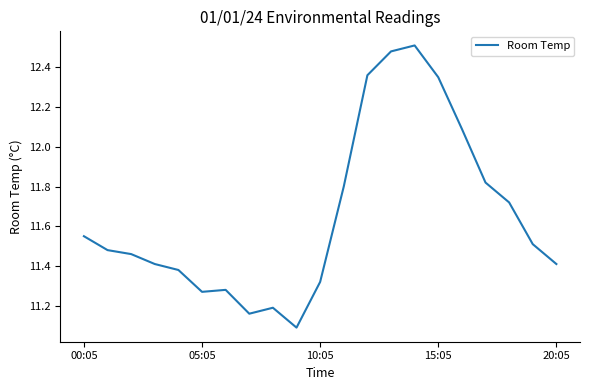

What is the smallest value displayed?

11.1